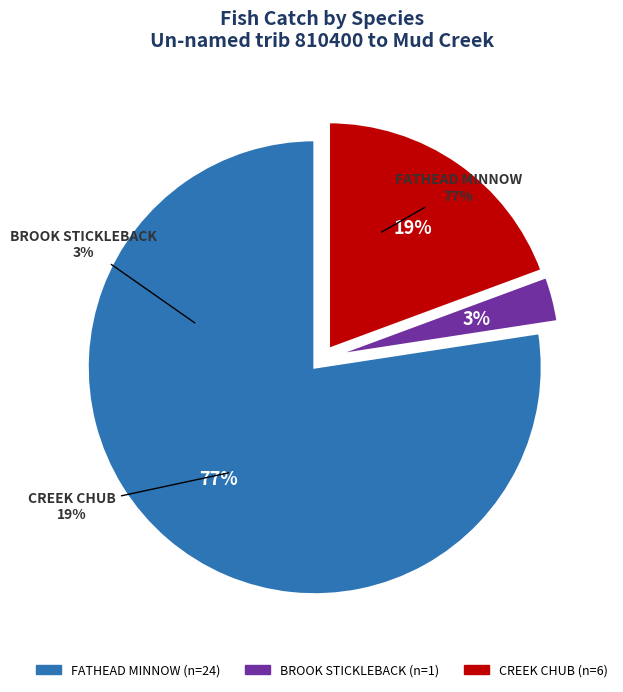

What portion of the pie excludes BROOK STICKLEBACK?

96.8%